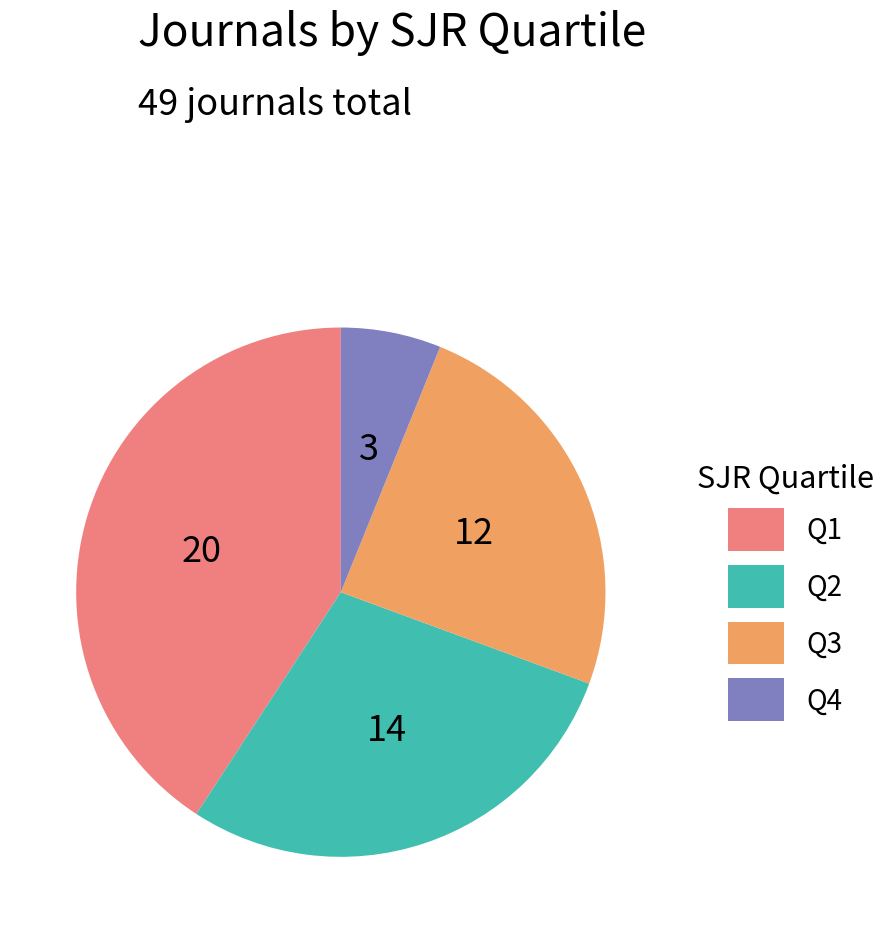

Is it true that Q3 is 24% of the pie?

True